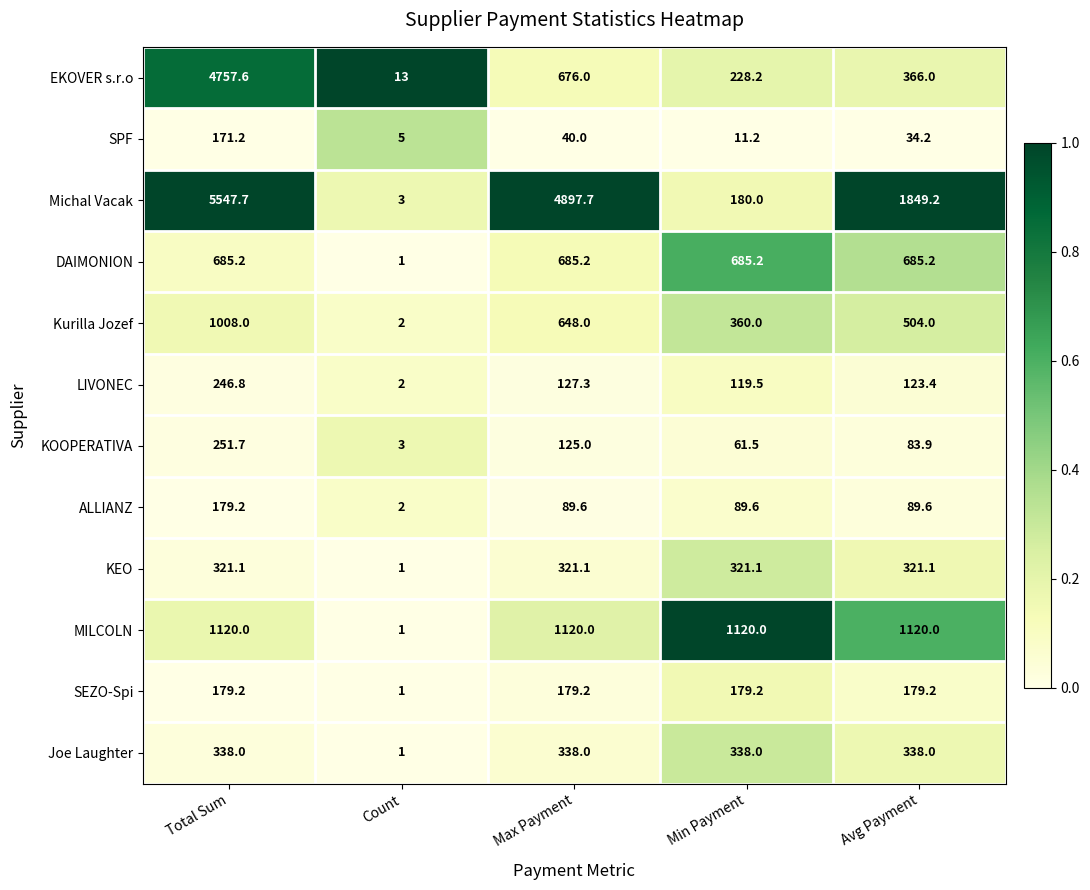

At which label does KEO reach its minimum?

Count